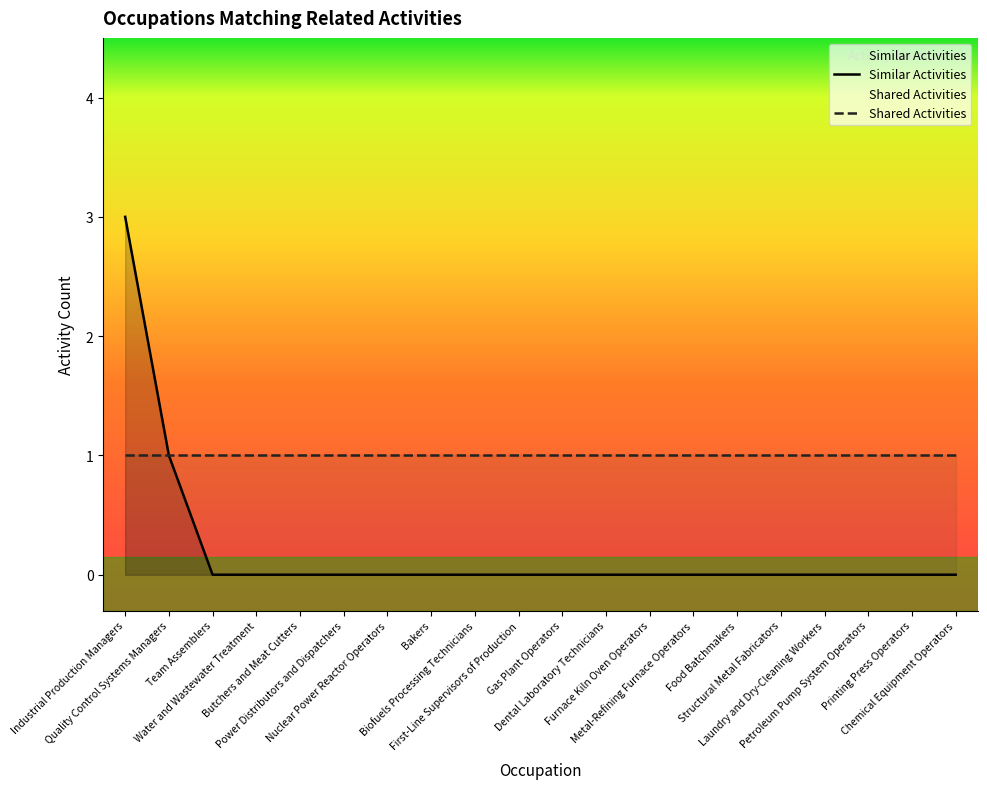

What is the label of the 6th point from the right?

Food Batchmakers